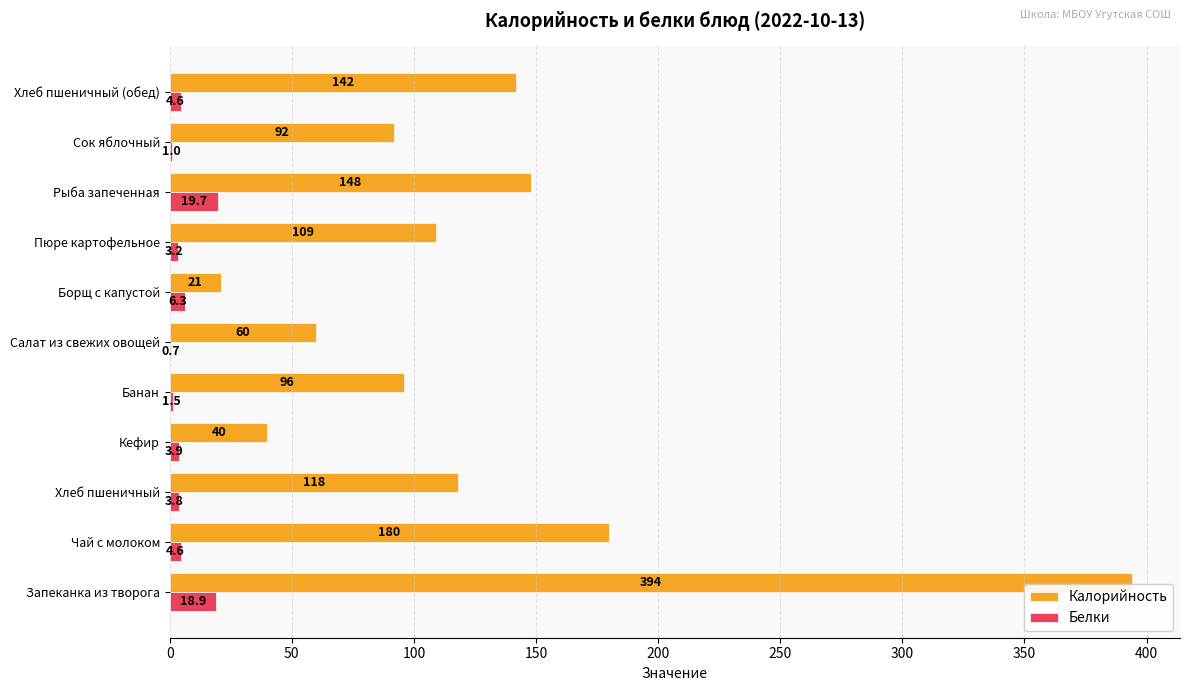

How many categories are shown in the chart?

11